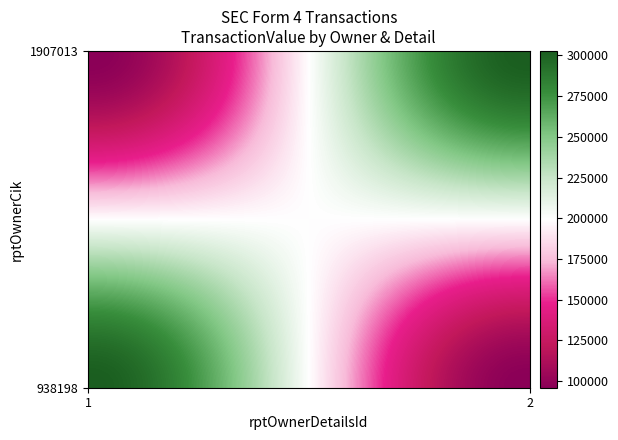

Which series has the widest spread of values?

1907013